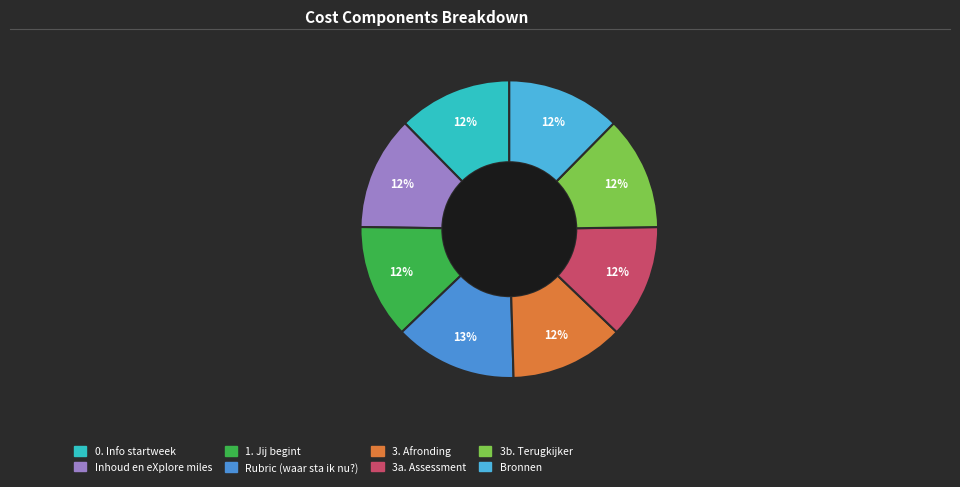

Rank the categories by value from lowest to highest.

0. Info startweek, Inhoud en eXplore miles, 1. Jij begint, 3. Afronding, 3a. Assessment, 3b. Terugkijker, Bronnen, Rubric (waar sta ik nu?)